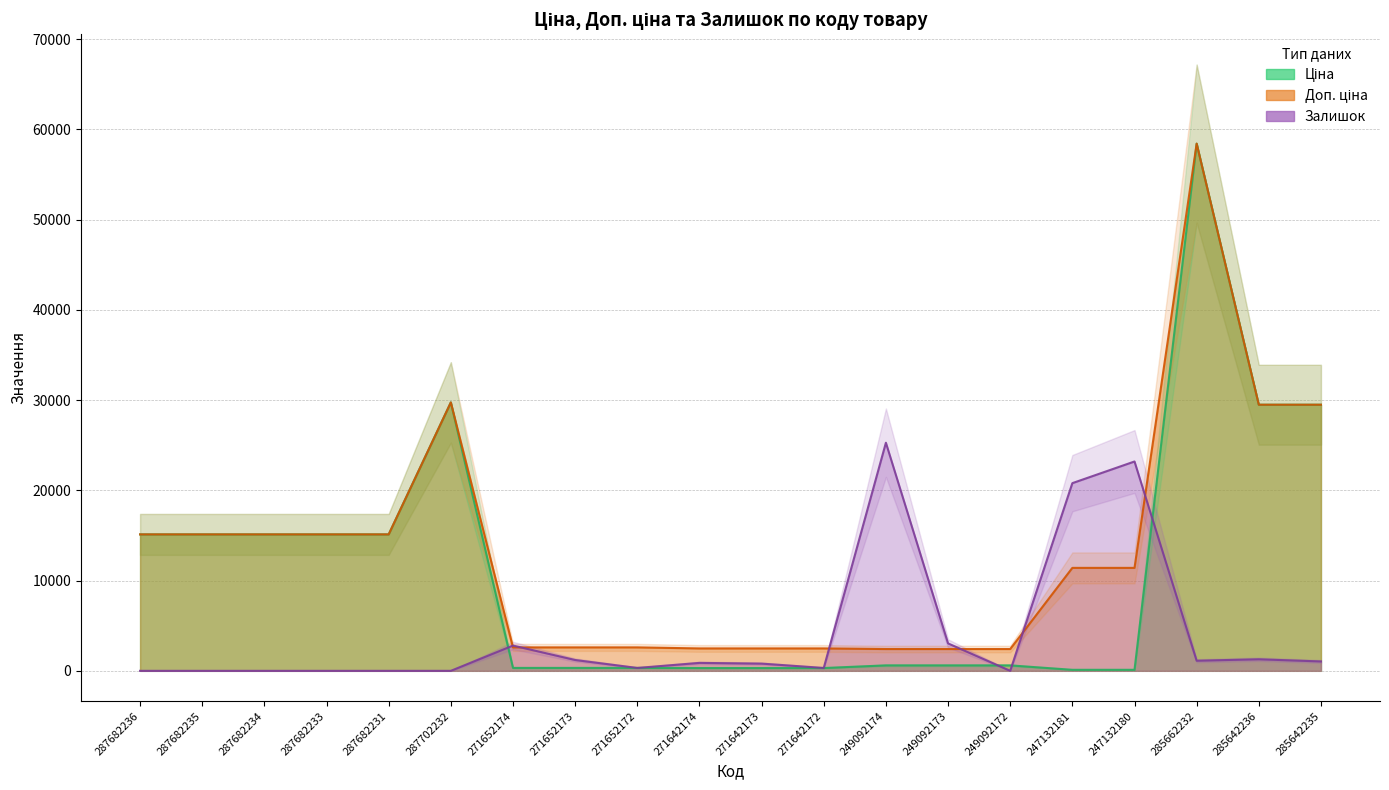

True or false: Ціна and Залишок intersect in this chart.

True